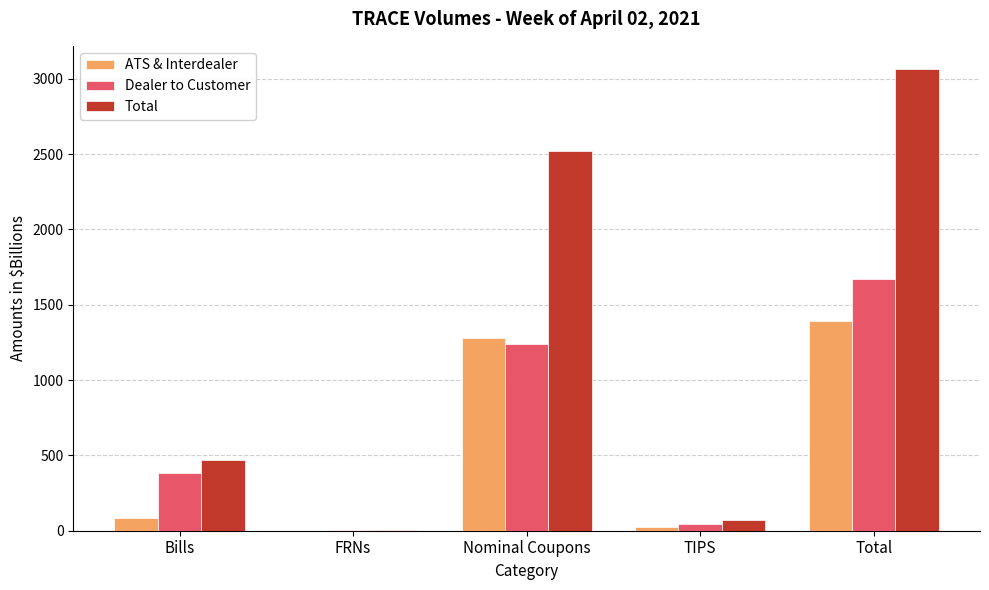

Where is Total nearest to the value 1535?

Nominal Coupons